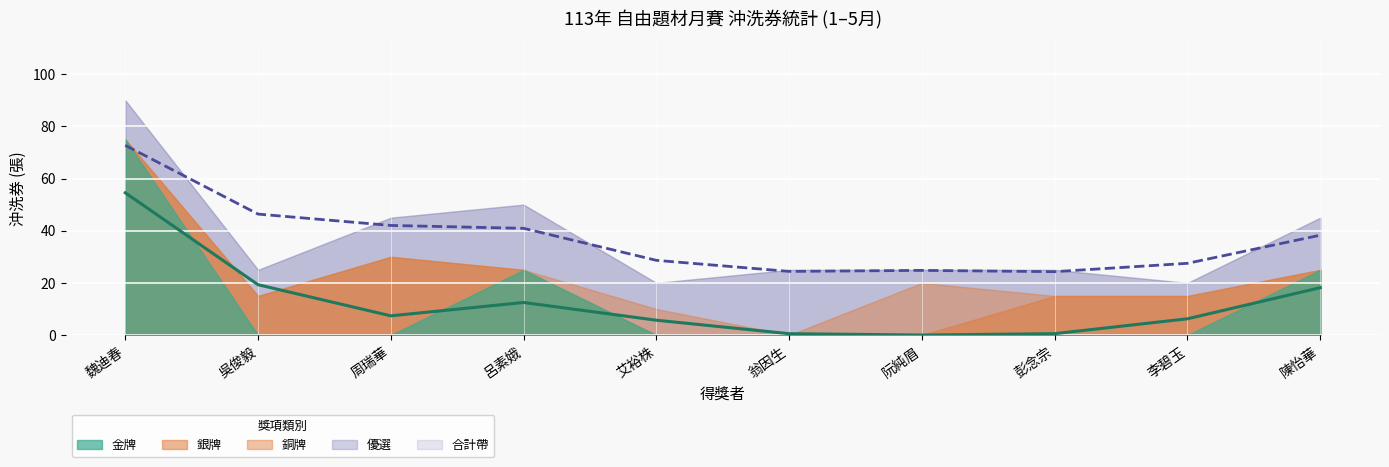

Where is the first local minimum for 合計 趨勢?

翁因生